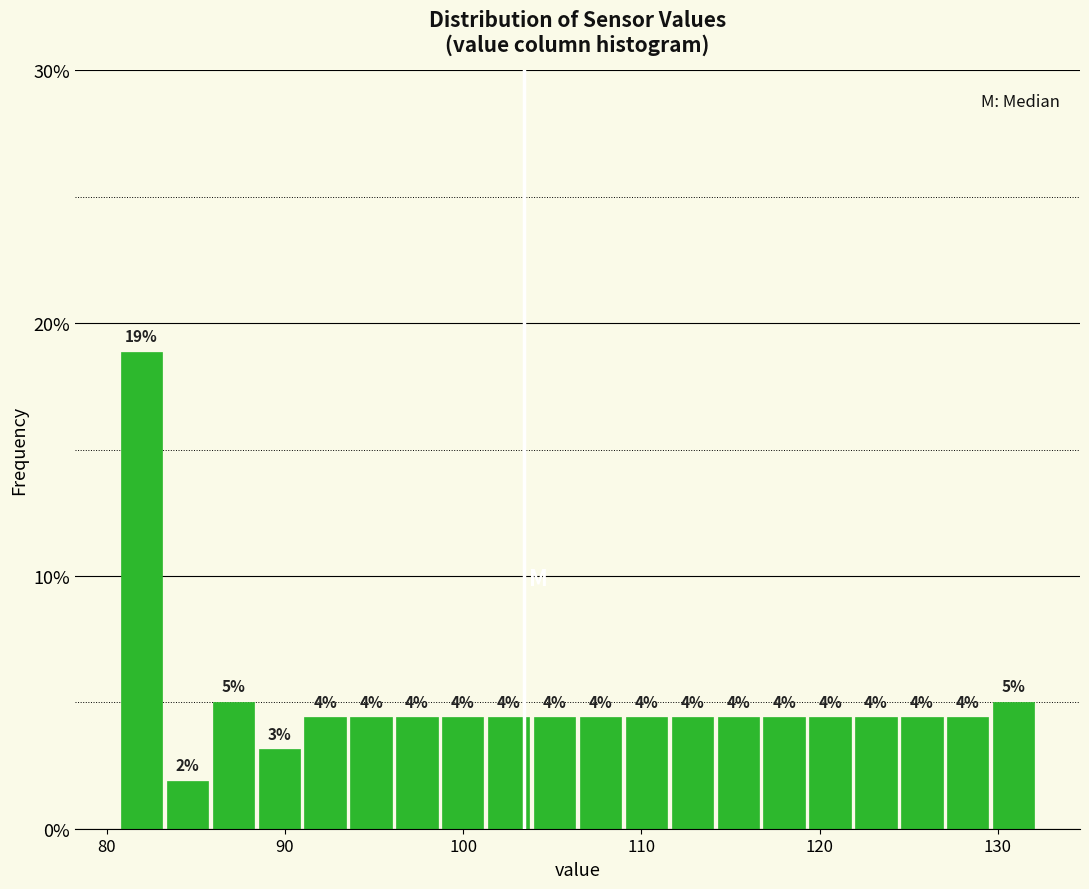

Read against the x-axis, roughly where is the centre of the tallest bar?

82